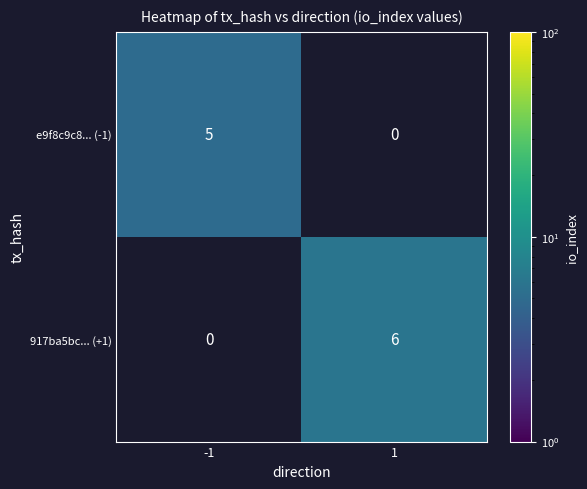

What is the difference between the maximum and minimum values in the 917ba5bc... (+1) series?

6